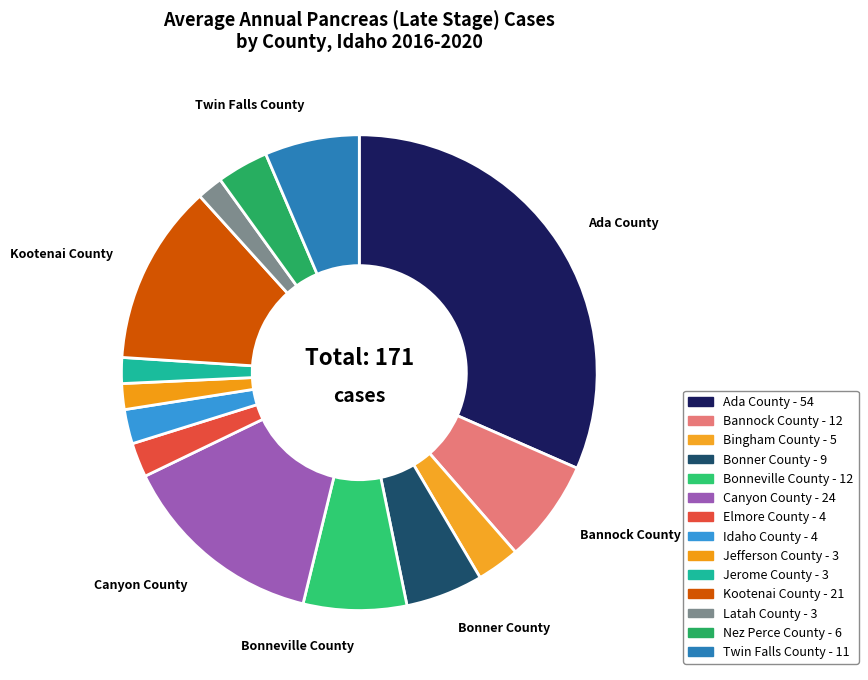

Count the number of slices in the pie.

14